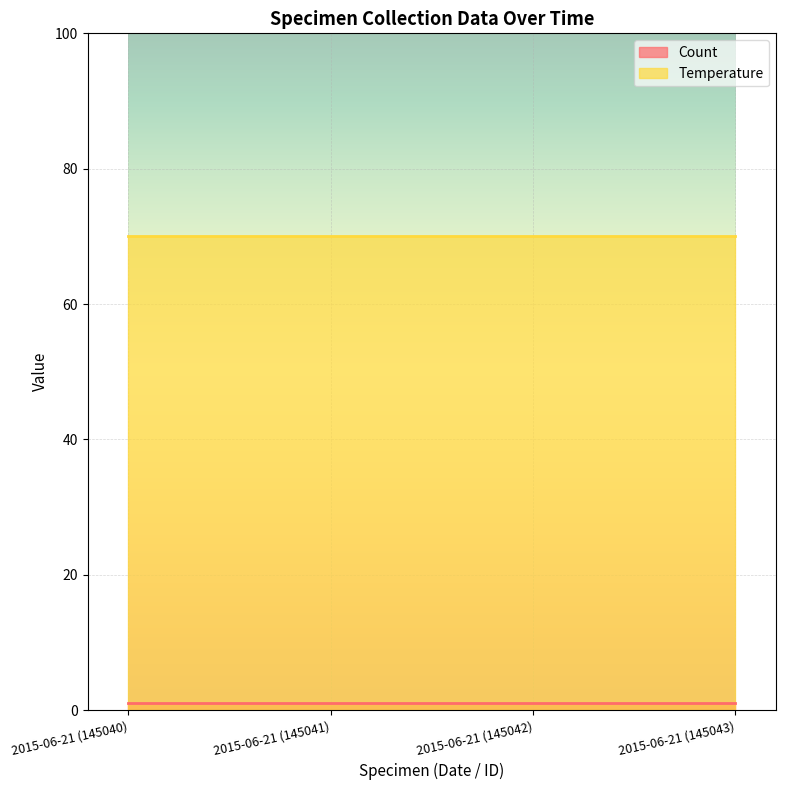

Between 2015-06-21 (145041) and 2015-06-21 (145040), which is larger?

2015-06-21 (145041)